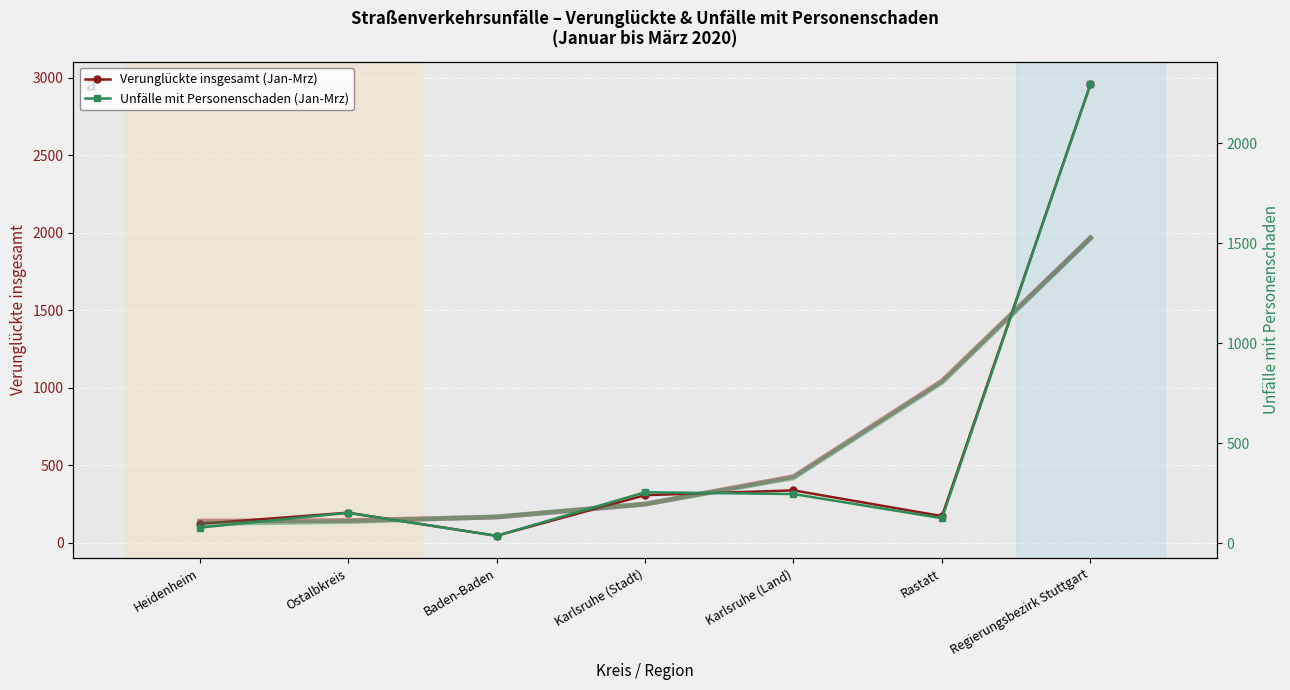

What is the difference between the second highest and minimum values in the Unfälle mit Personenschaden (Jan-Mrz) series?

218